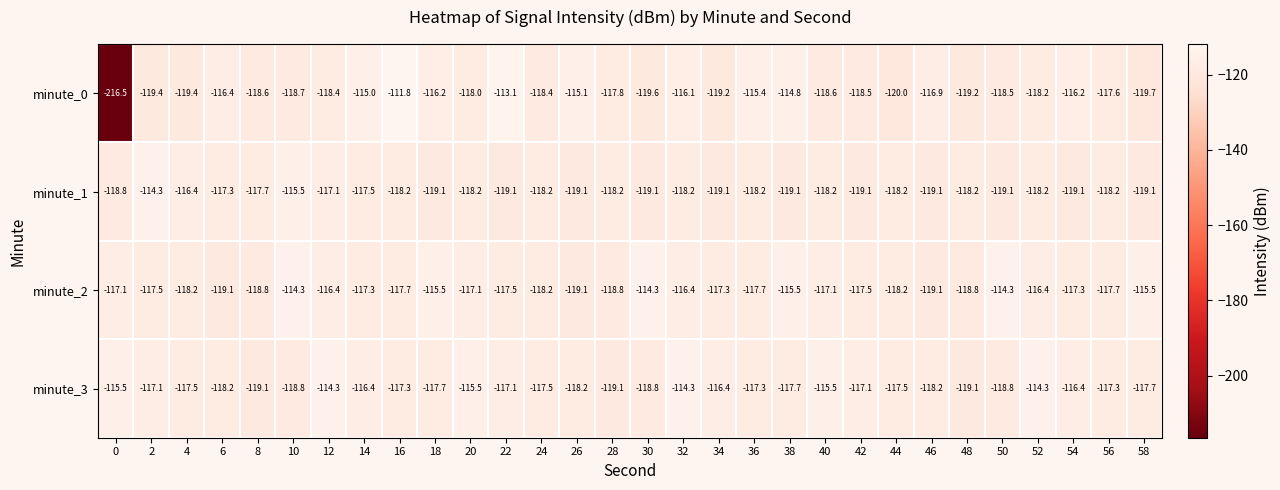

Is it true that minute_3 equals -118.2 at 6?

True